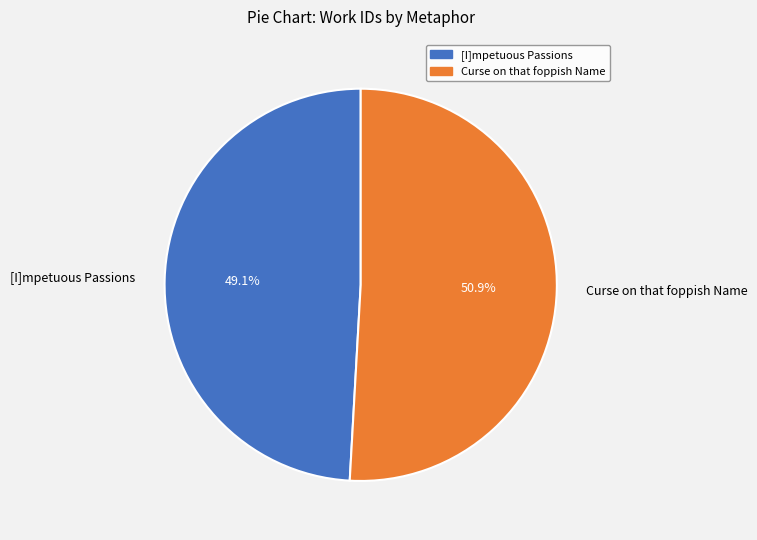

What is the ratio of the value at [I]mpetuous Passions to the value at Curse on that foppish Name?

1.0